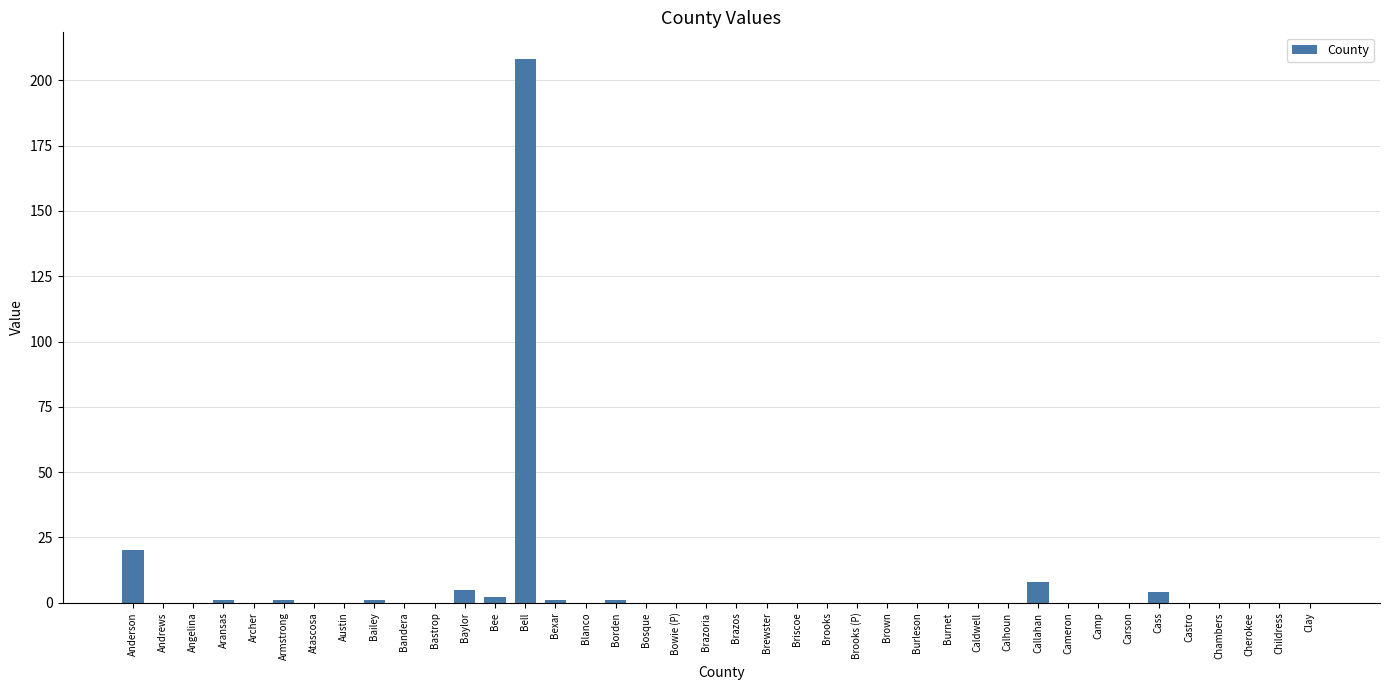

What is the maximum value shown in the chart?

208